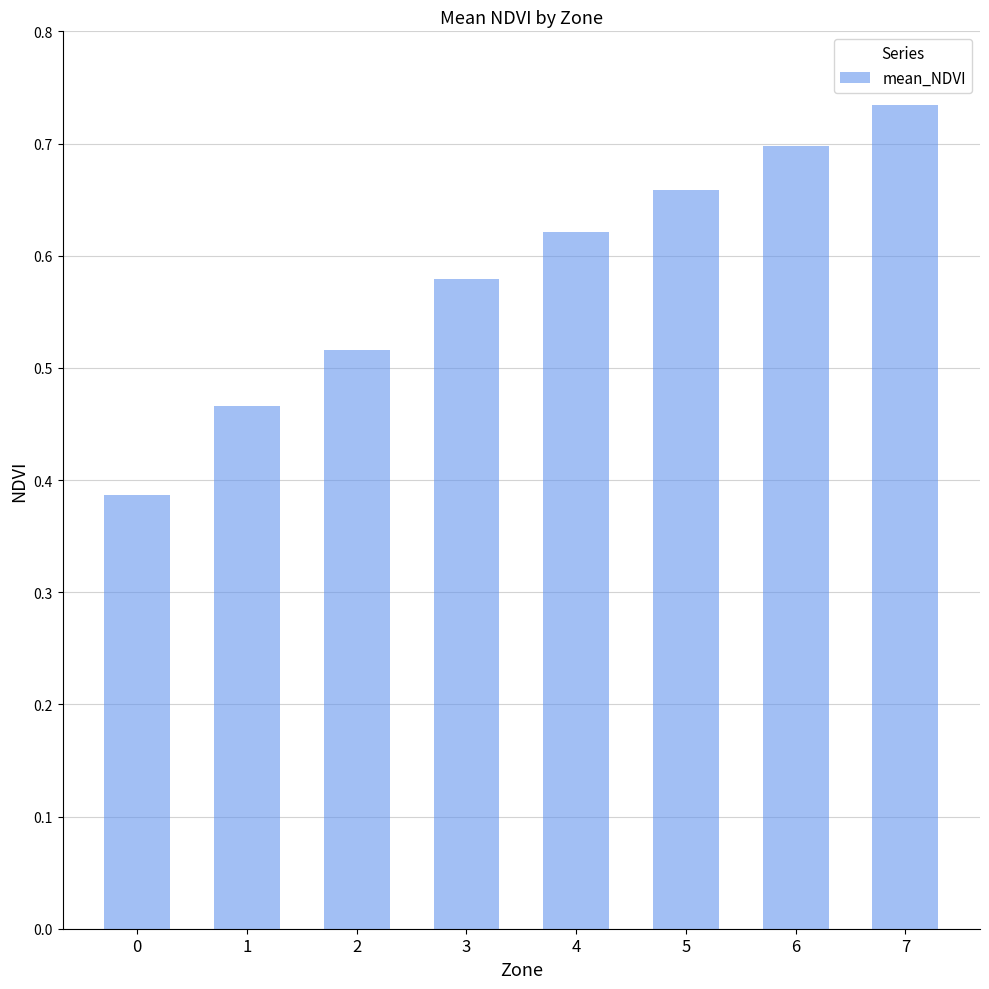

The value at 0 is 0.1. True or false?

False